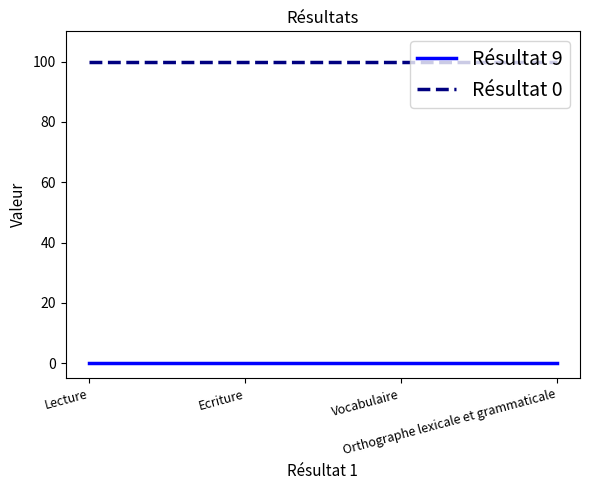

Reading right to left, what are all the values shown in this chart?

Résultat 9: Orthographe lexicale et grammaticale=0	Vocabulaire=0	Ecriture=0	Lecture=0
Résultat 0: Orthographe lexicale et grammaticale=100	Vocabulaire=100	Ecriture=100	Lecture=100